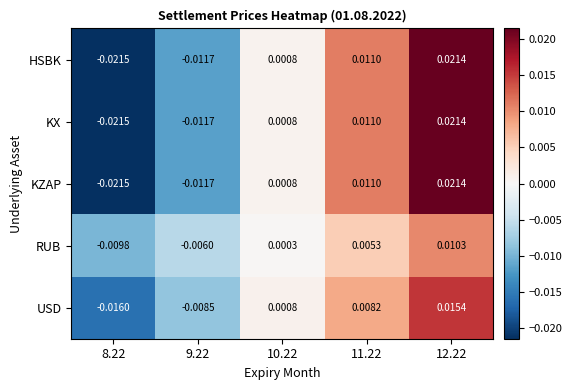

Reading left to right, what are all the values shown in this chart?

HSBK: 8.22=-0.0	9.22=-0.0	10.22=0.0	11.22=0.0	12.22=0.0
KX: 8.22=-0.0	9.22=-0.0	10.22=0.0	11.22=0.0	12.22=0.0
KZAP: 8.22=-0.0	9.22=-0.0	10.22=0.0	11.22=0.0	12.22=0.0
RUB: 8.22=-0.0	9.22=-0.0	10.22=0.0	11.22=0.0	12.22=0.0
USD: 8.22=-0.0	9.22=-0.0	10.22=0.0	11.22=0.0	12.22=0.0